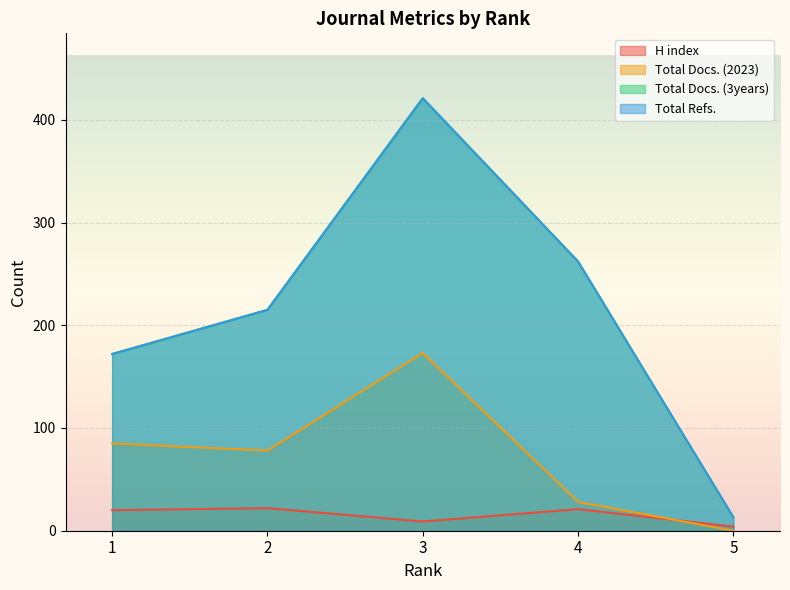

What is the difference between the maximum and minimum values in the H index series?

18